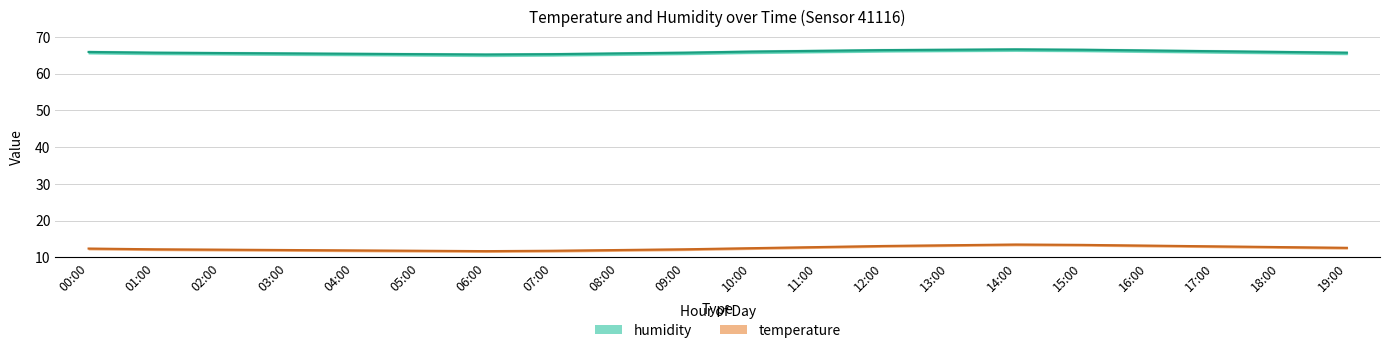

What is the minimum value shown in the chart?

11.7